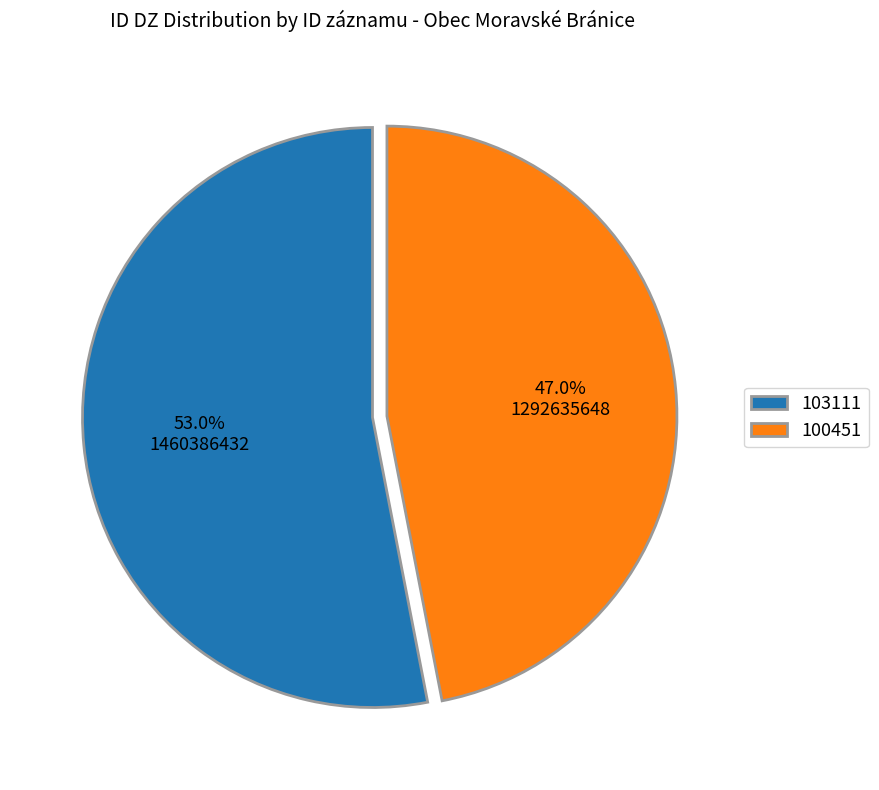

How many slices are in this pie chart?

2